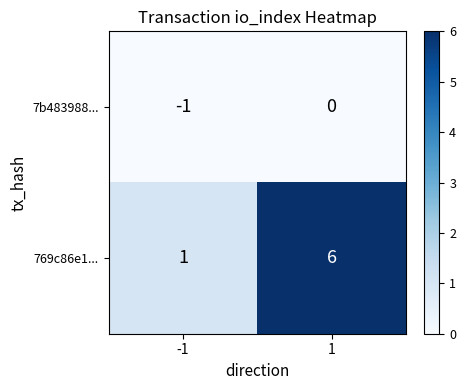

What is the difference between the 769c86e1... values at -1 and 1?

5